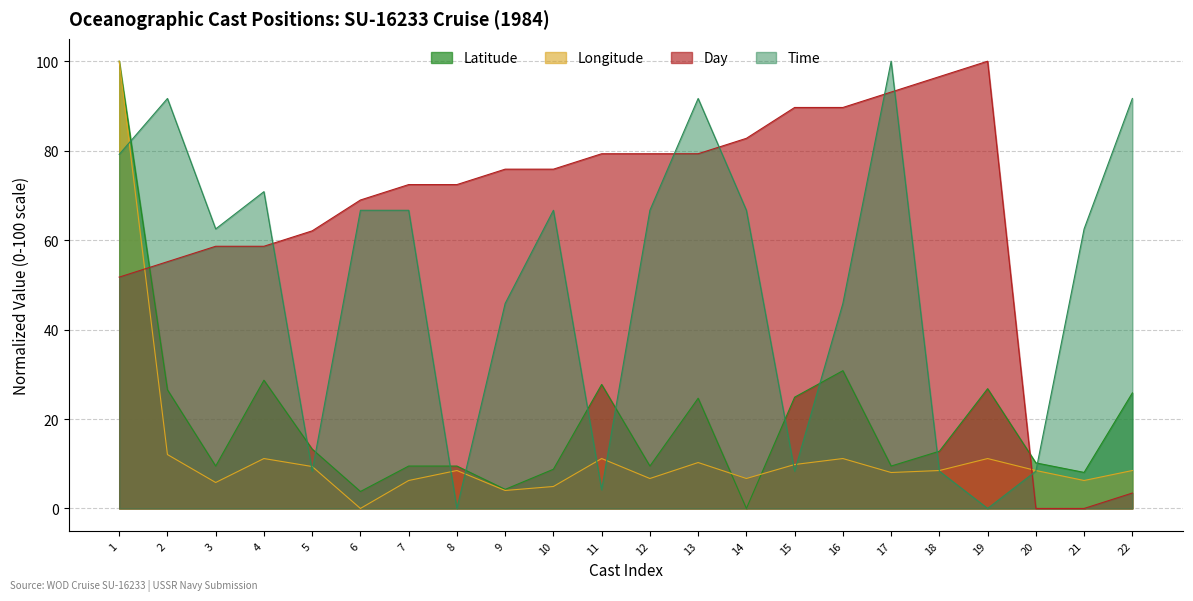

How many intersections are there between Longitude and Day?

2